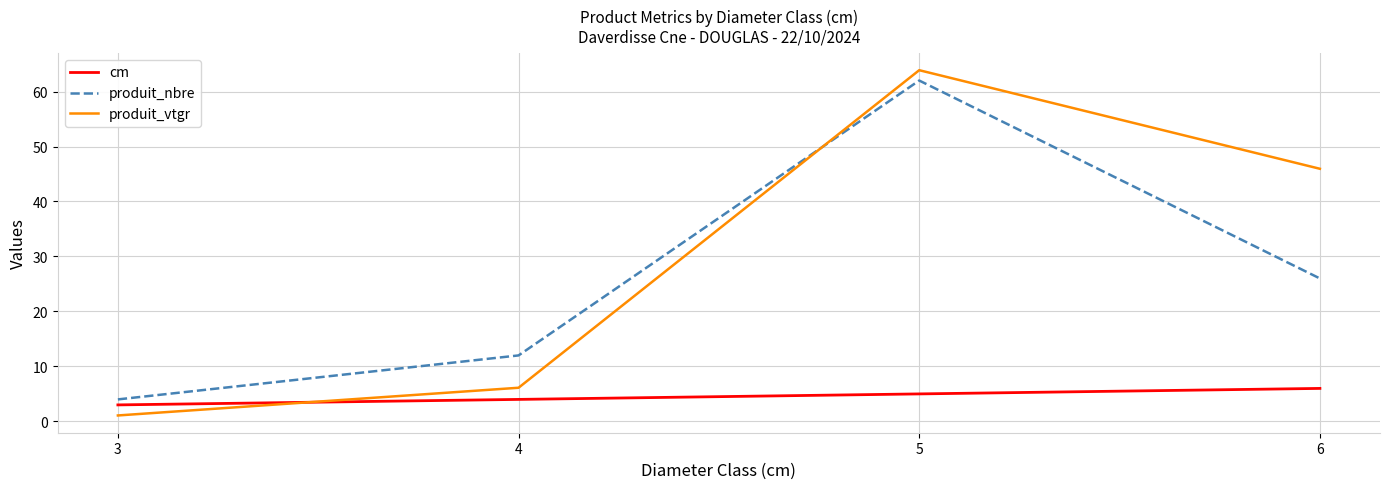

How many interior local peaks does the produit_nbre series have?

1